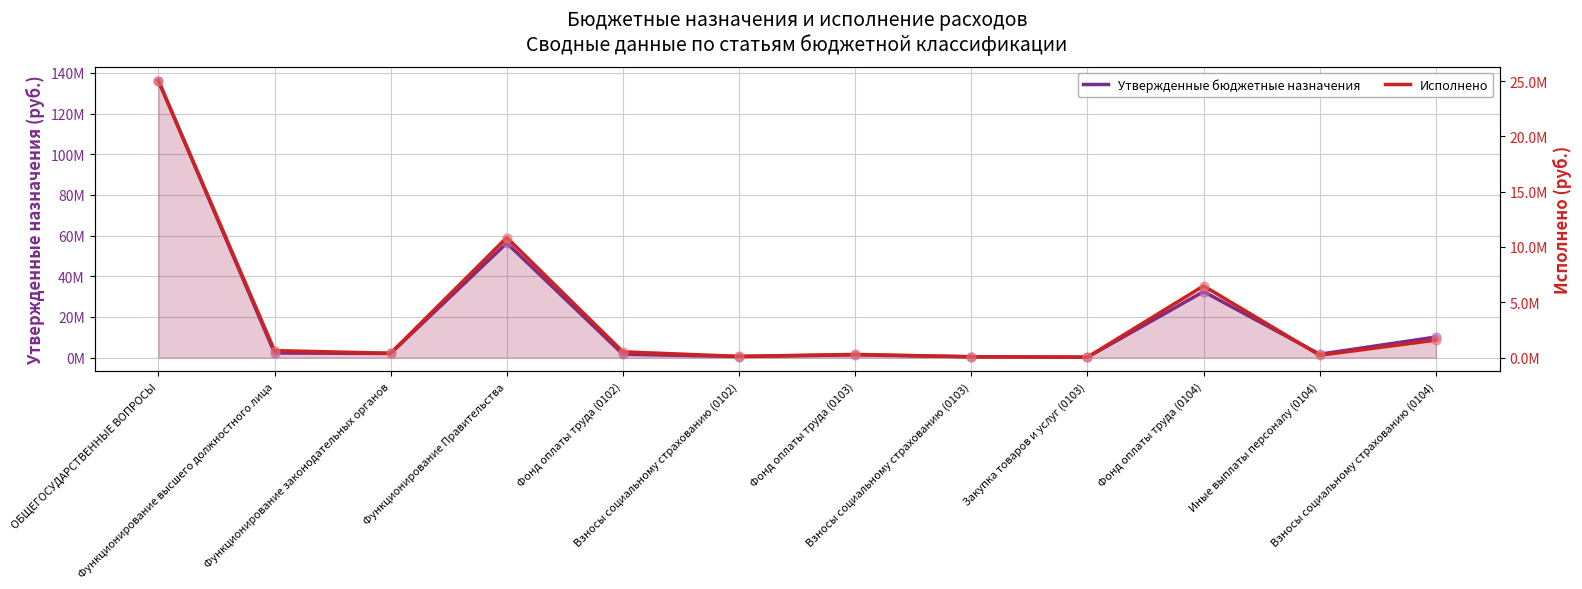

Which series contains the highest Y value?

Утвержденные бюджетные назначения